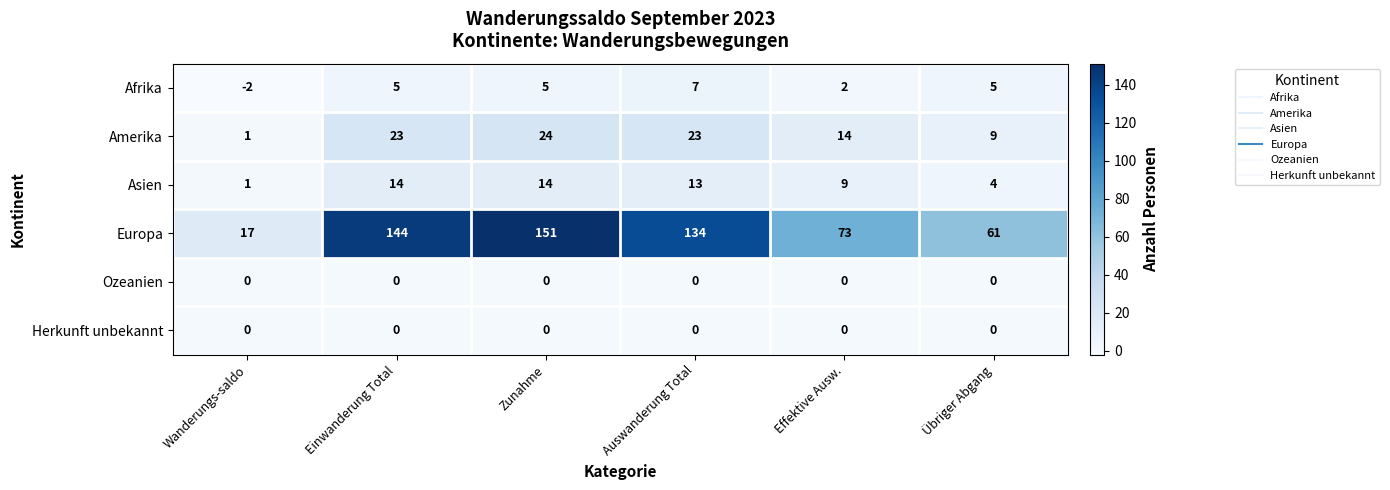

What is the approximate value of Europa at Einwanderung Total, to the nearest 50?

150